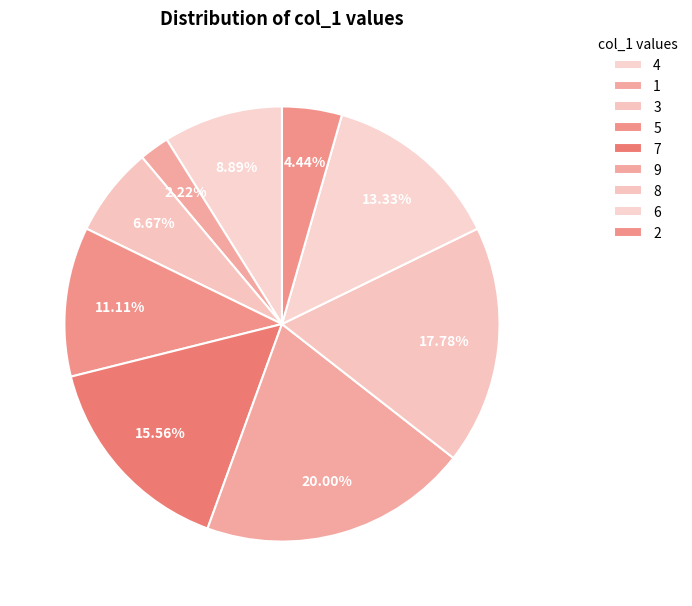

Which category has the biggest portion of the pie?

9